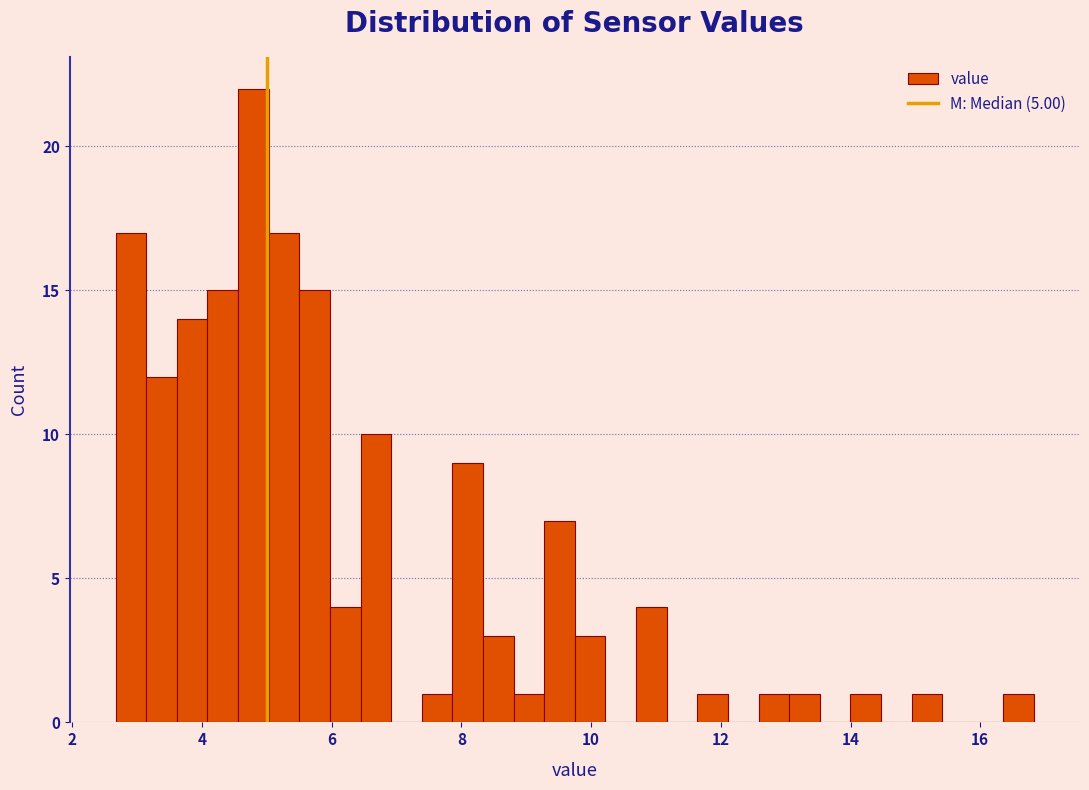

Around what value on the x-axis is the tallest bar? Give the approximate position of its centre, as read against the axis.

4.8